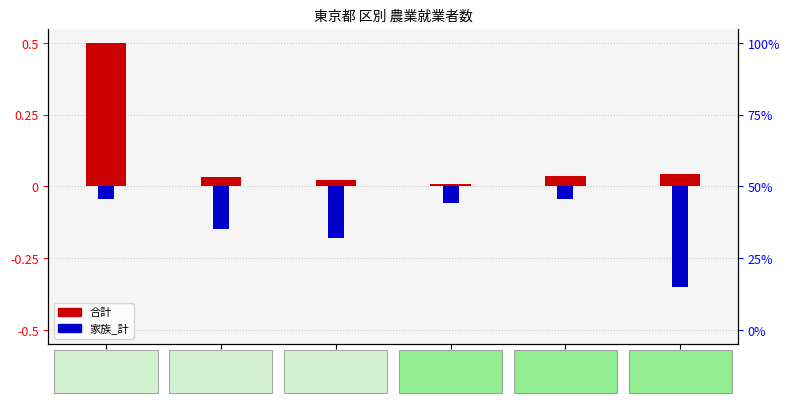

What is the spread (max minus min) of values at 江東区?

0.1